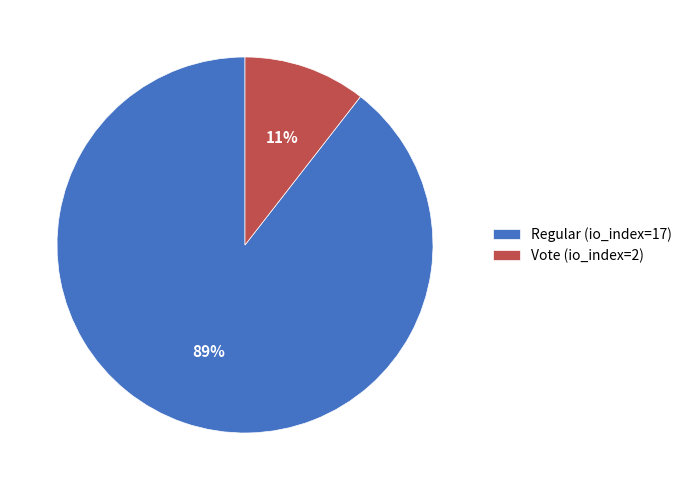

Which slice represents more than half of the pie?

Regular (io_index=17)